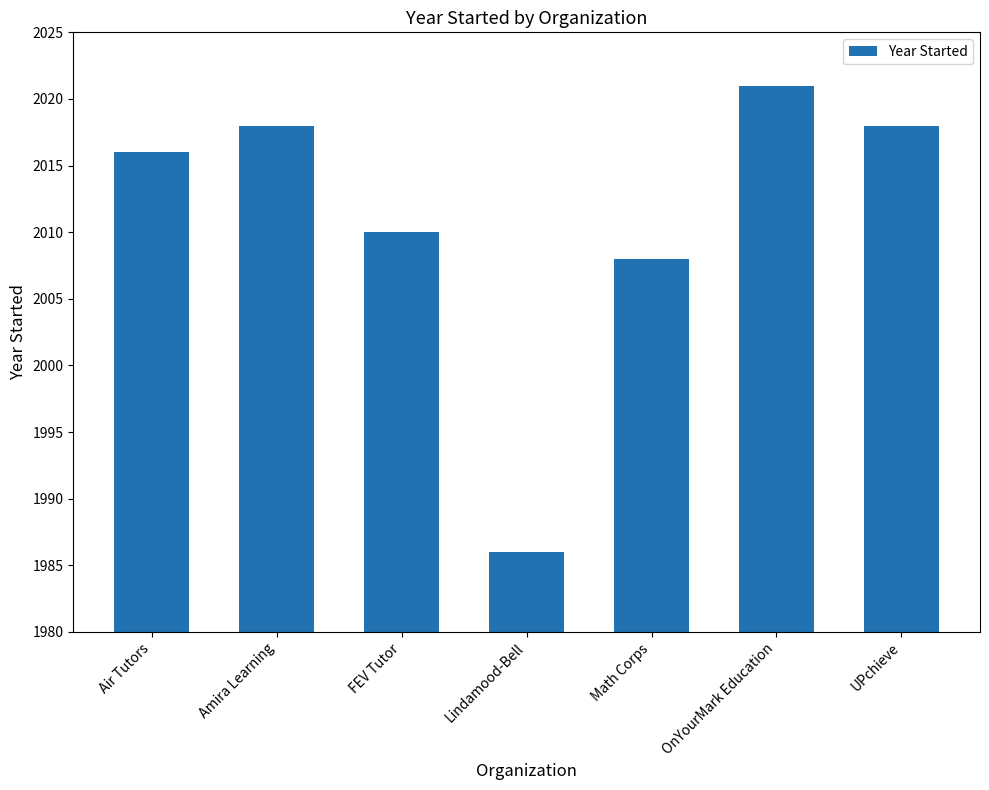

Which label corresponds to the smallest value in the chart?

Lindamood-Bell